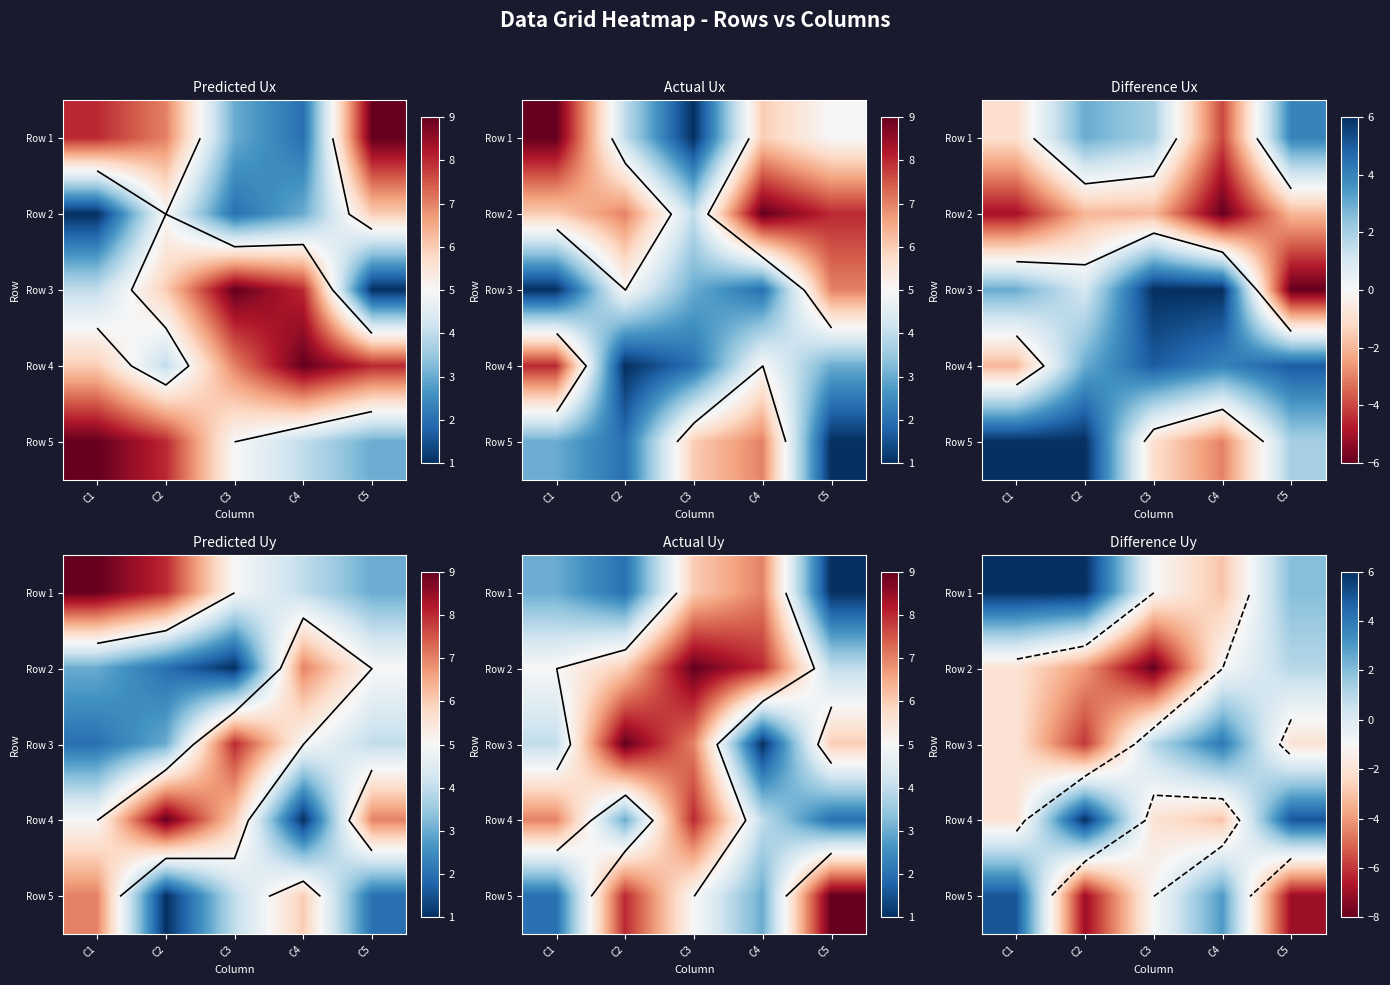

What is the sum of the Row 4 values at C4 and C1?

-5